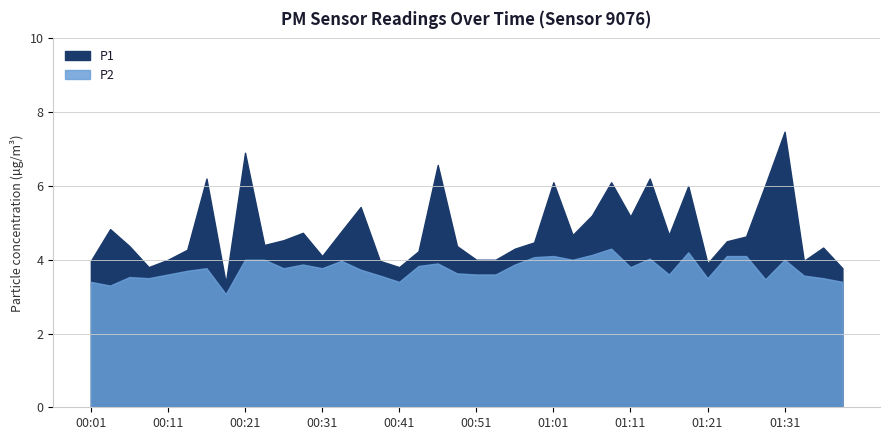

The P1 series shows 4.5 at 01:23. True or false?

True